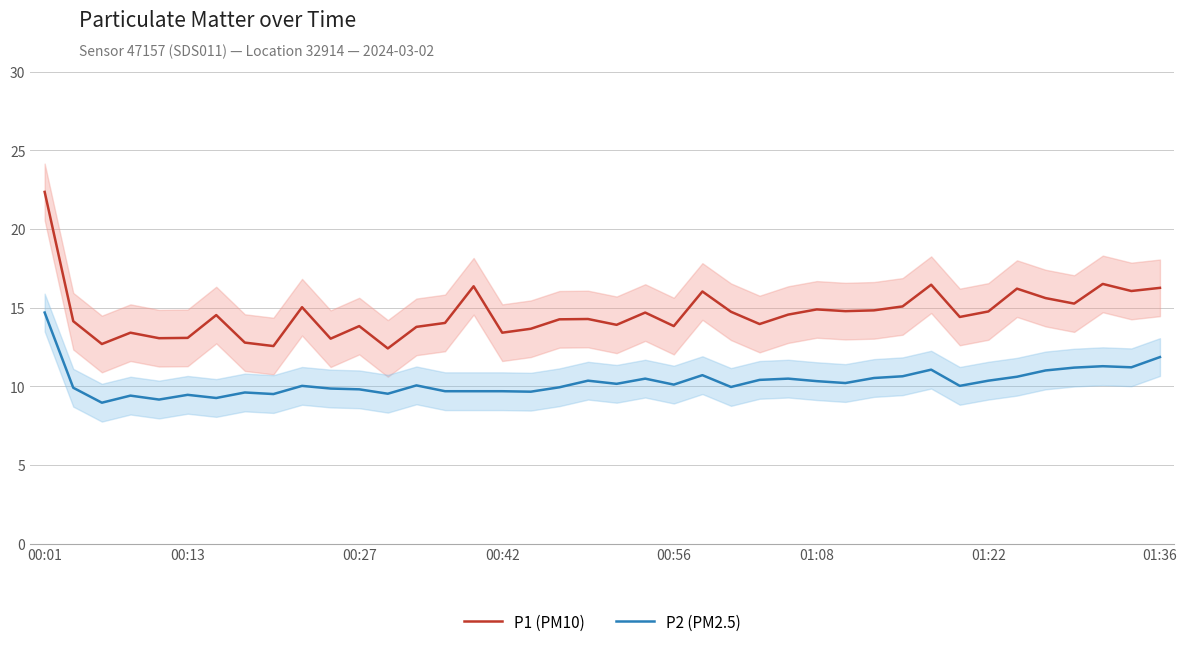

Where does the P1 (PM10) series first go above 14?

00:01